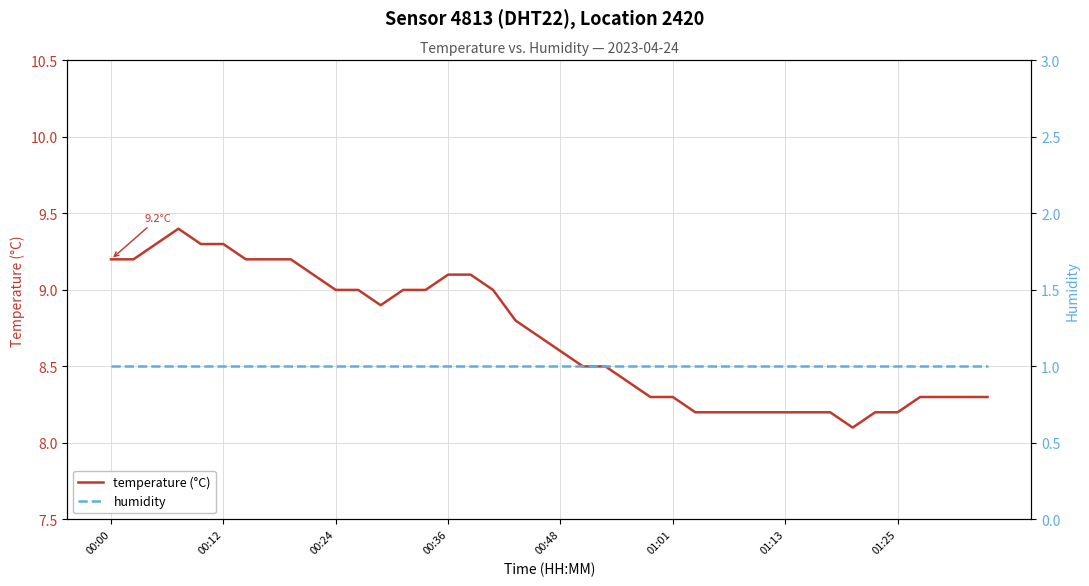

What is the average value of the temperature (°C) series?

8.7